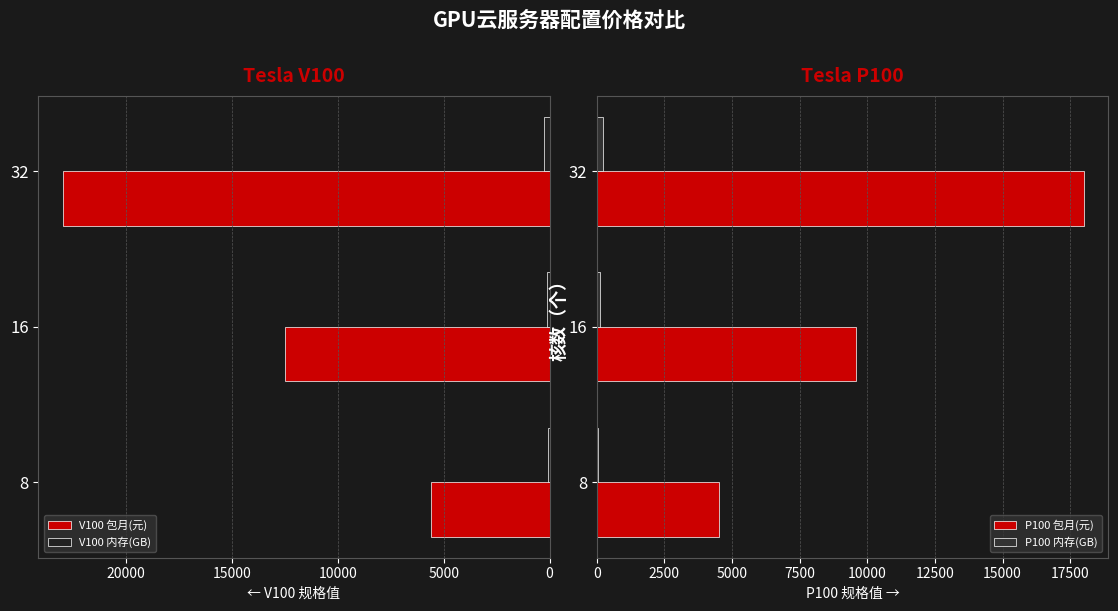

The value of P100 包月(元) at 8 is 4500. True or false?

True